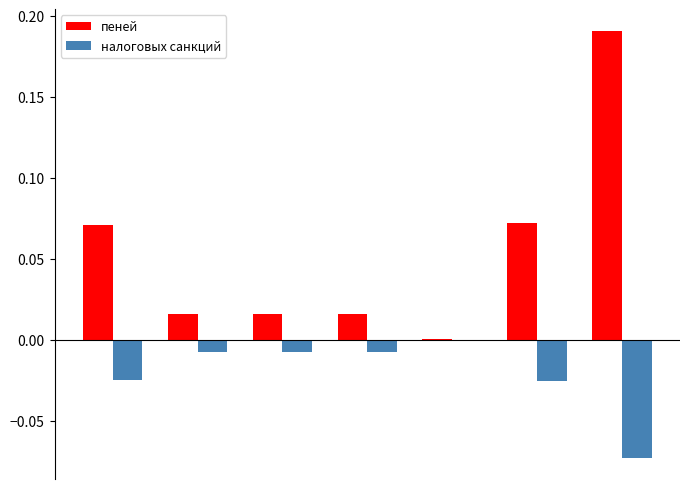

What is the sum of all пеней values?

0.4